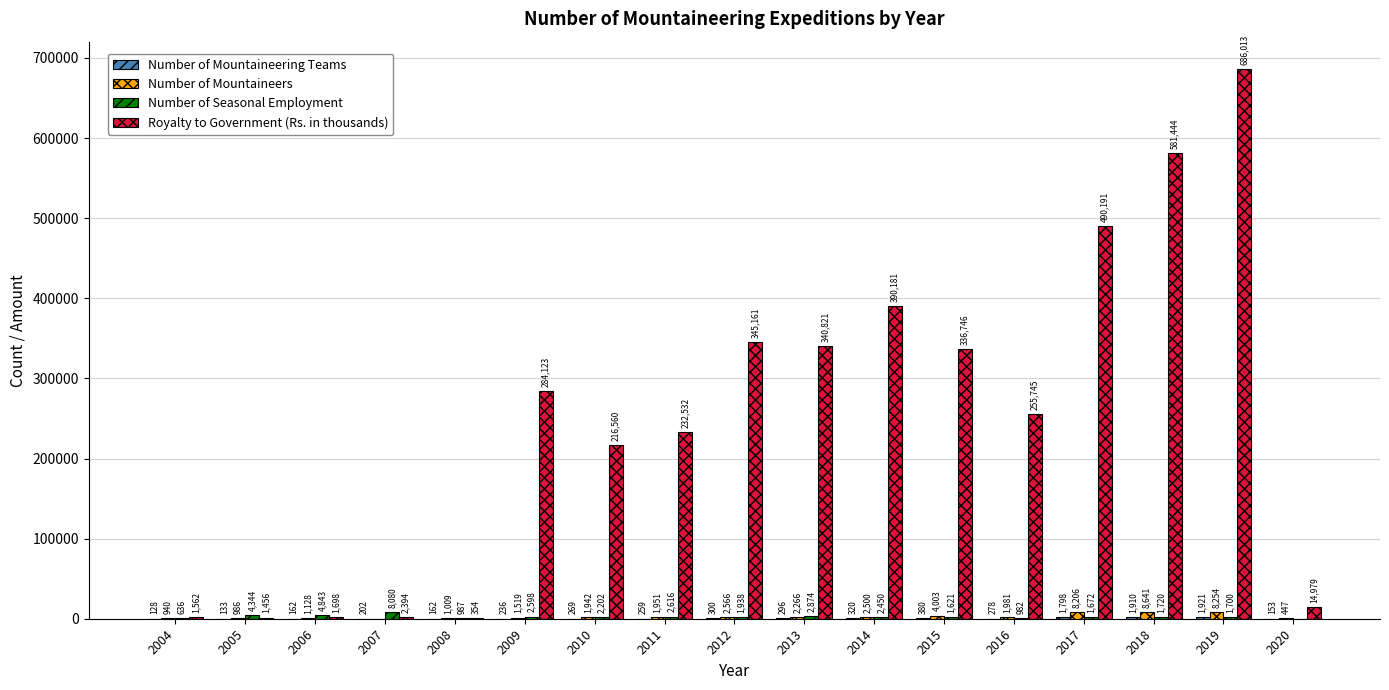

Is the value of Number of Mountaineers at 2015 greater than the value of Number of Seasonal Employment at 2018?

Yes